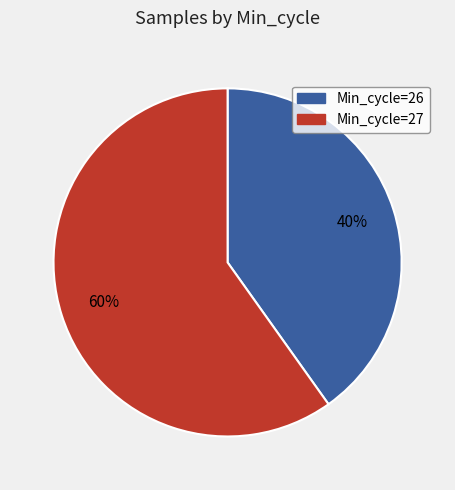

To the nearest percent, what is the average slice percentage?

50%